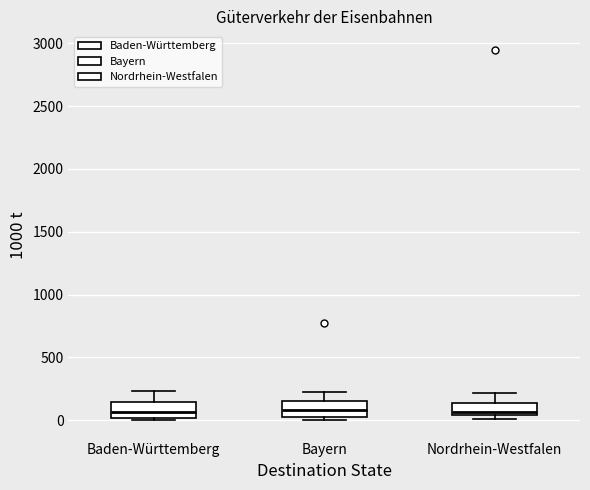

Reading left to right, transcribe this box plot: for each box, give where its median line is, the range the box spans, and where its two whiskers end, as read against the y-axis. The values are not printed on the chart, so give them approximately, as read against the axis.

Baden-Württemberg: median 50, box 0 to 150, whiskers 0 (just below the box's lower edge) to 250
Bayern: median 100, box 0 to 150, whiskers 0 (just below the box's lower edge) to 200
Nordrhein-Westfalen: median 50 (just above the box's lower edge), box 50 to 150, whiskers 0 to 200